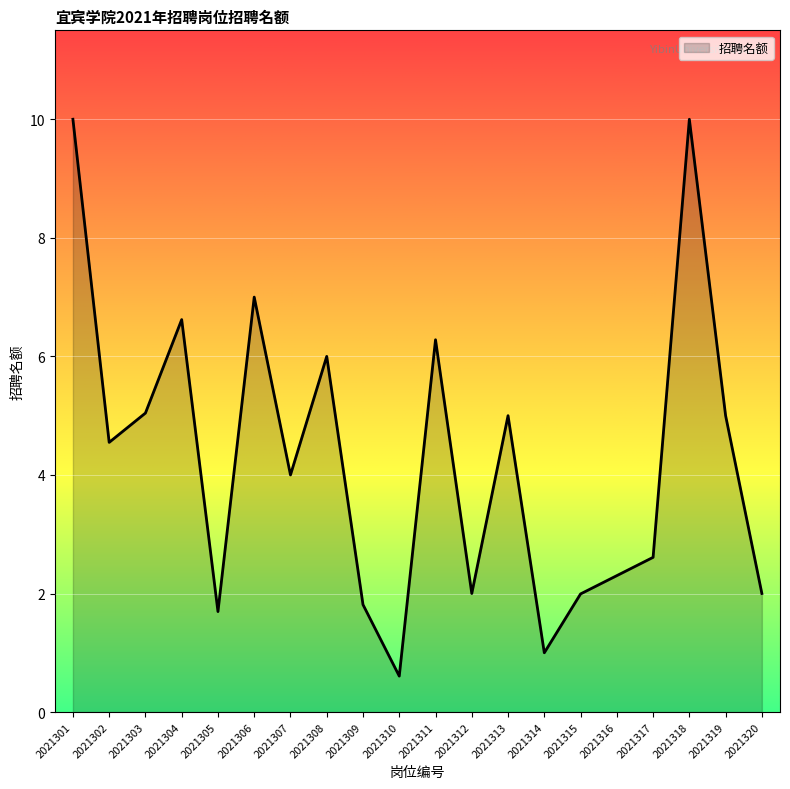

How many lines are shown in the chart?

1